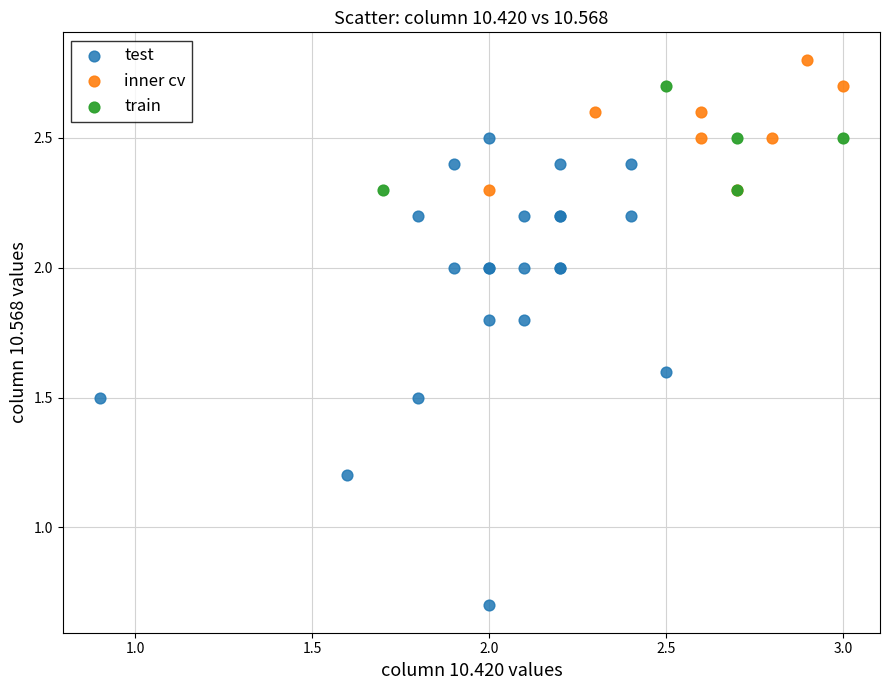

Which series has the largest Y range (max minus min)?

test